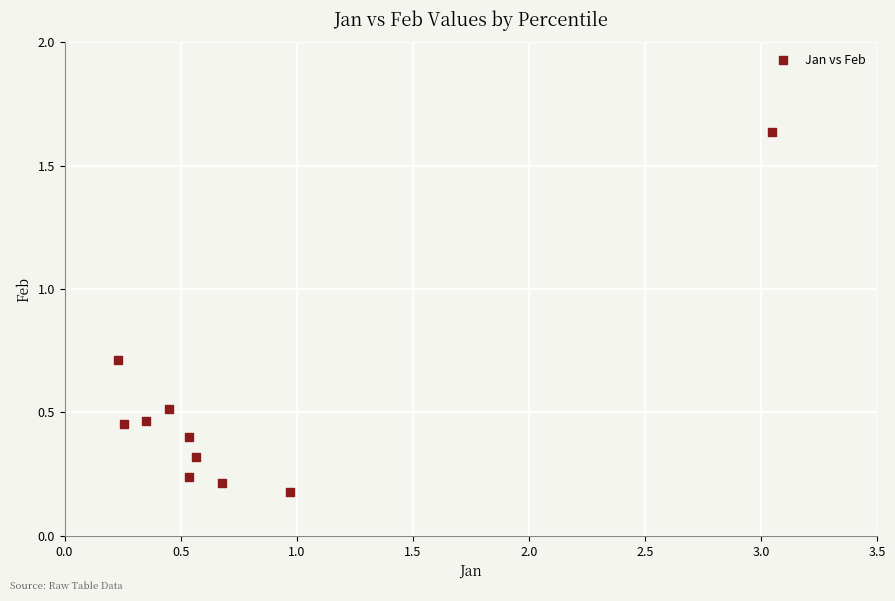

What is the range of Y values (max minus min)?

1.5